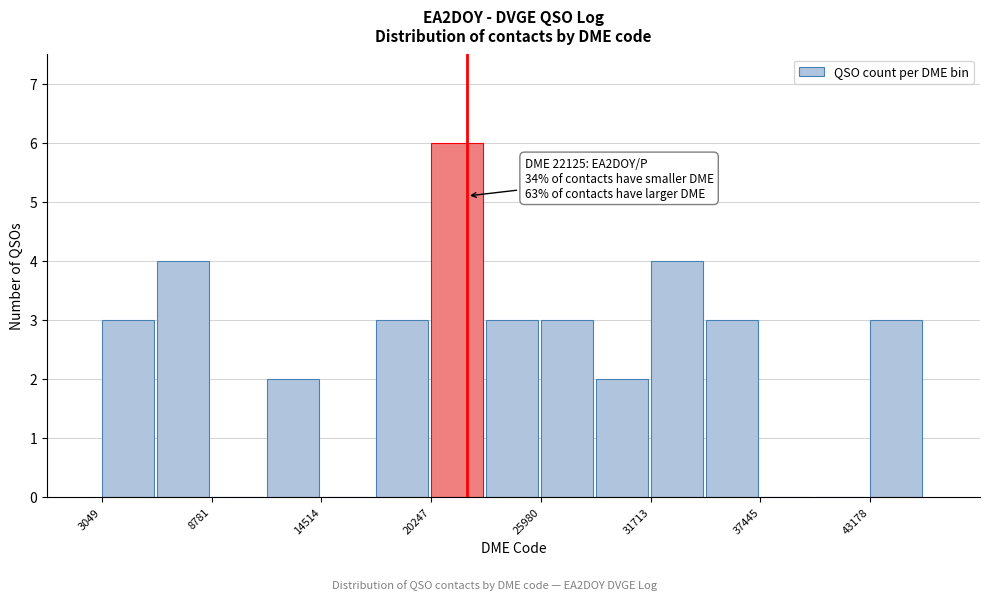

Read against the x-axis, roughly where is the centre of the tallest bar?

22000